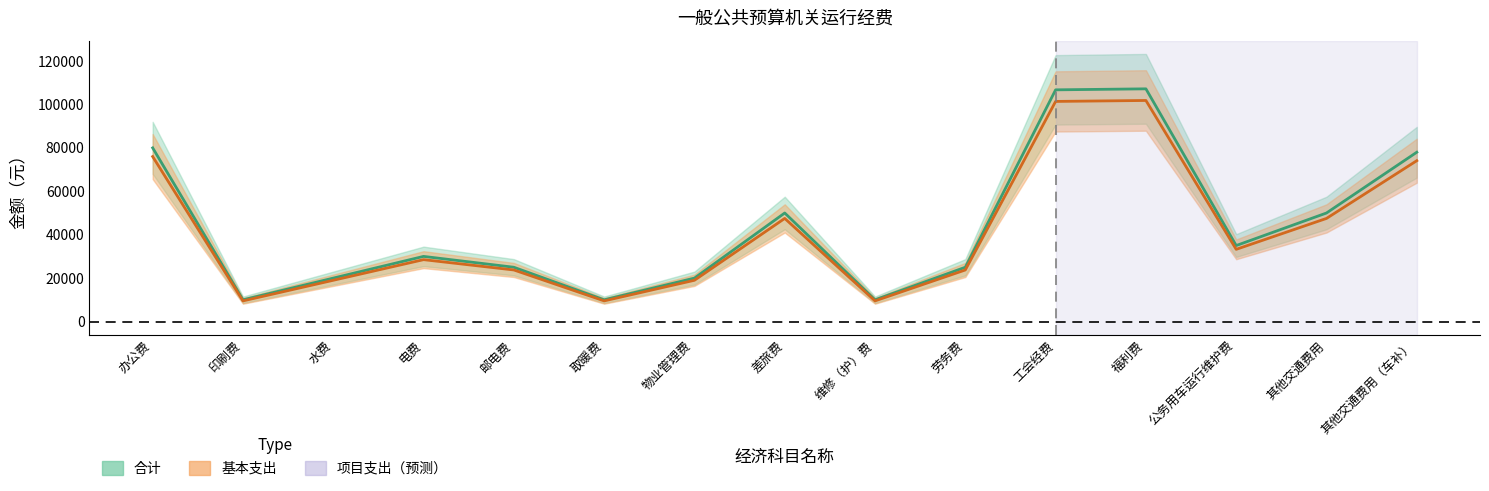

Reading left to right, list all the values displayed in this chart.

合计: 办公费=80000.0	印刷费=10000.0	水费=20000.0	电费=30000.0	邮电费=25000.0	取暖费=10000.0	物业管理费=20000.0	差旅费=50000.0	维修（护）费=10000.0	劳务费=25000.0	工会经费=106740.8	福利费=107204.0	公务用车运行维护费=35000.0	其他交通费用=50000.0	其他交通费用（车补）=78000.0
基本支出: 办公费=76000.0	印刷费=9500.0	水费=19000.0	电费=28500.0	邮电费=23750.0	取暖费=9500.0	物业管理费=19000.0	差旅费=47500.0	维修（护）费=9500.0	劳务费=23750.0	工会经费=101403.7	福利费=101843.8	公务用车运行维护费=33250.0	其他交通费用=47500.0	其他交通费用（车补）=74100.0